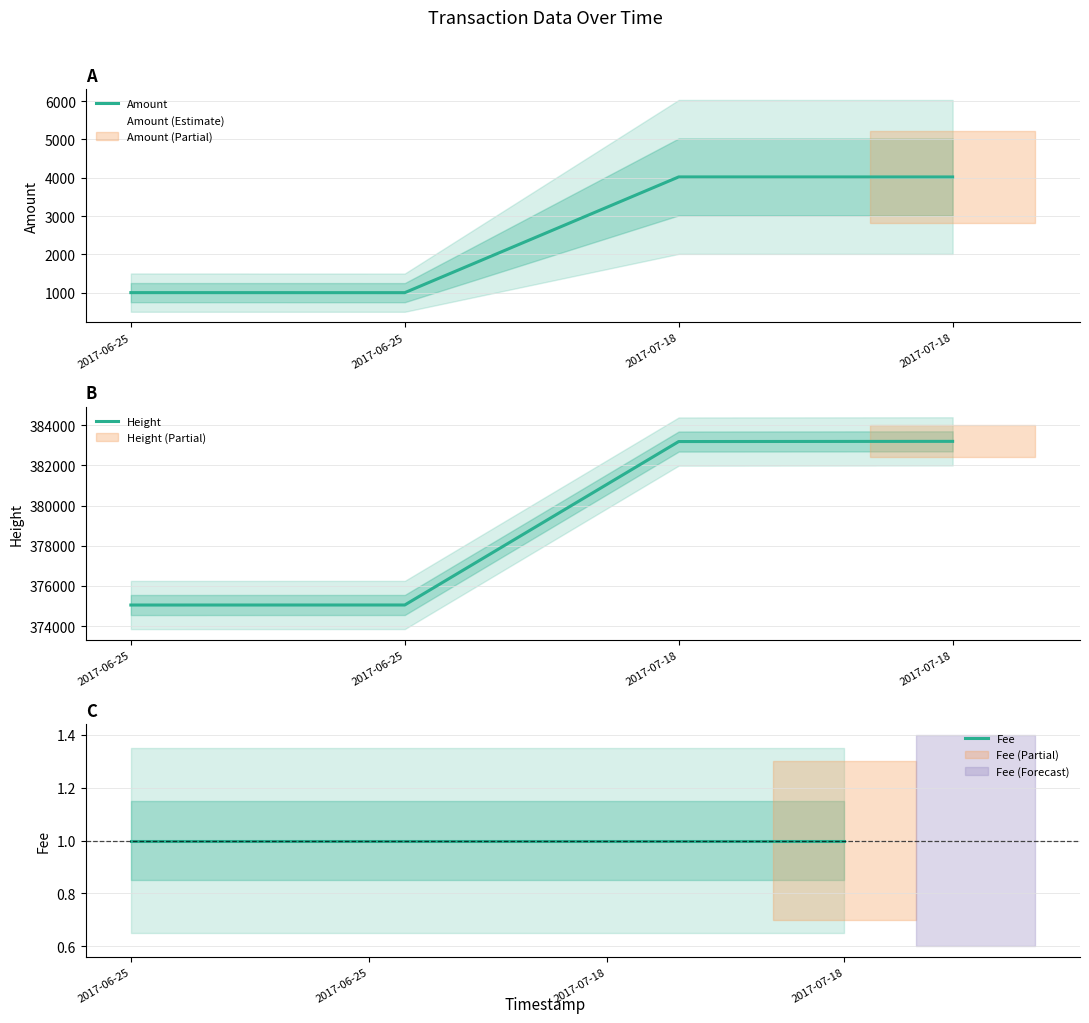

At which label does Amount reach its peak?

2017-07-18